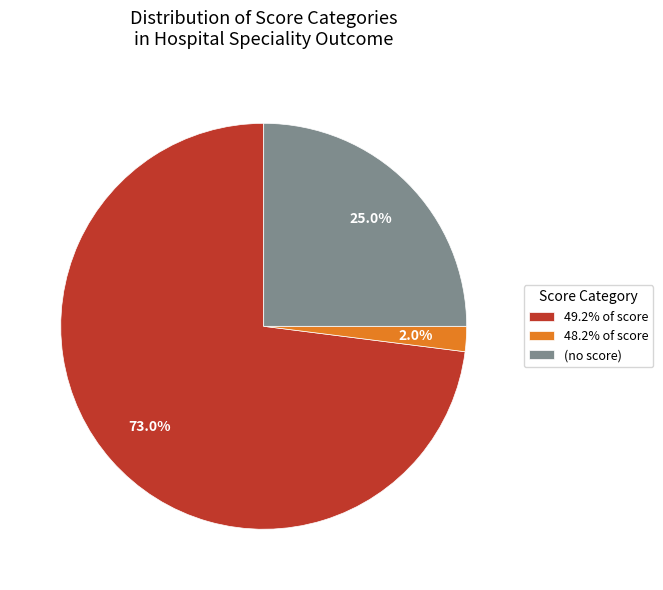

What is the ratio of the value at 49.2% of score to the value at 48.2% of score?

36.5